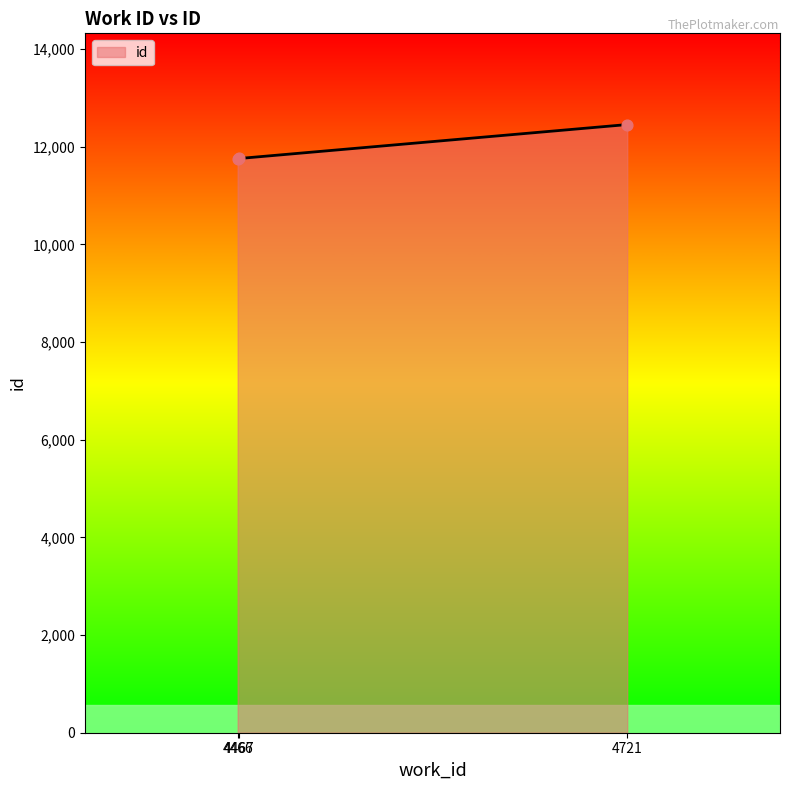

What is the ratio of the value at 4466 to the value at 4721?

0.9